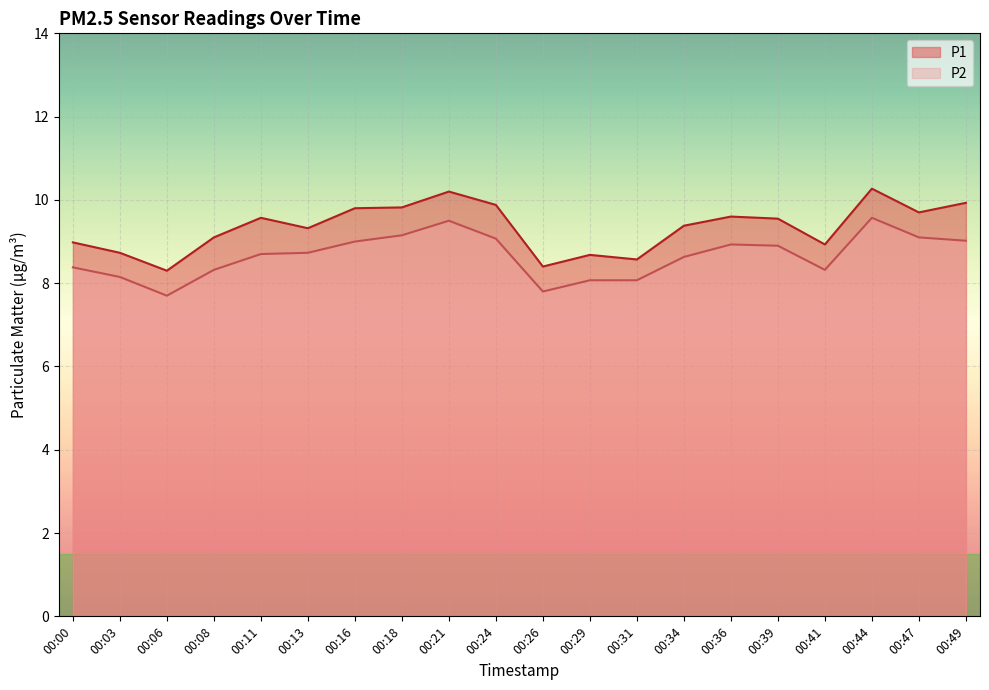

What is the value of the P2 point at the 10th from the left?

9.1